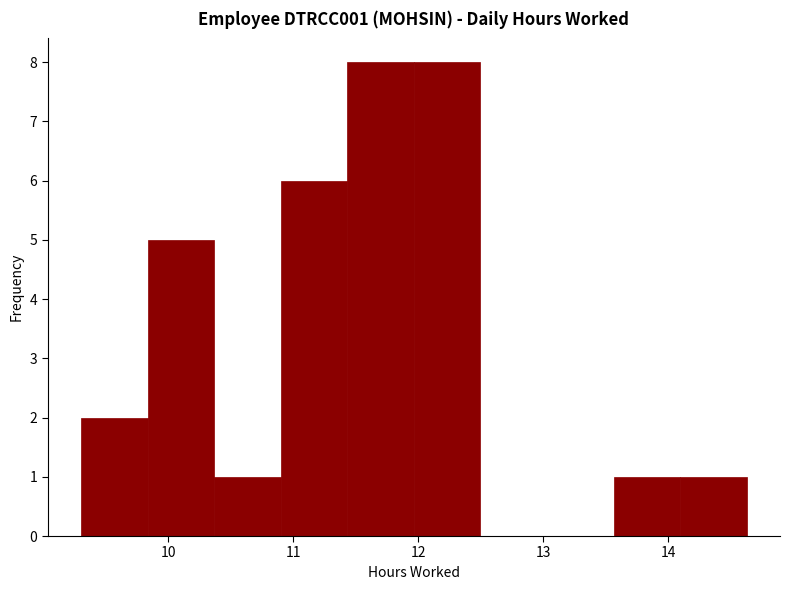

How tall is the bar that spans 9.8 to 10.4 on the x-axis? Neither the bar edges nor the heights are printed on the chart, so give them approximately, as read against the axes.

5